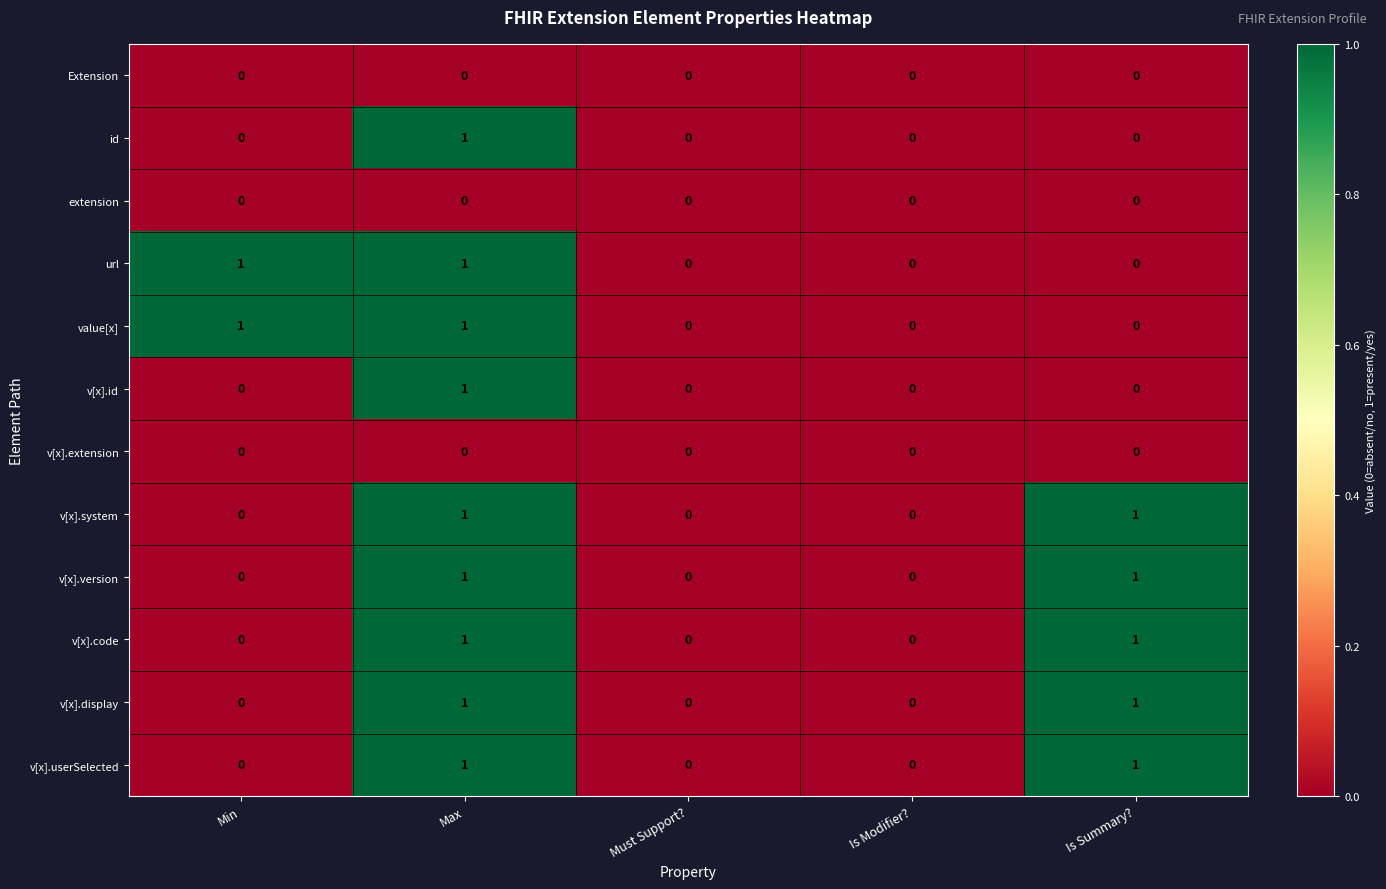

Count the v[x].code values in the range 0 to 1.

5